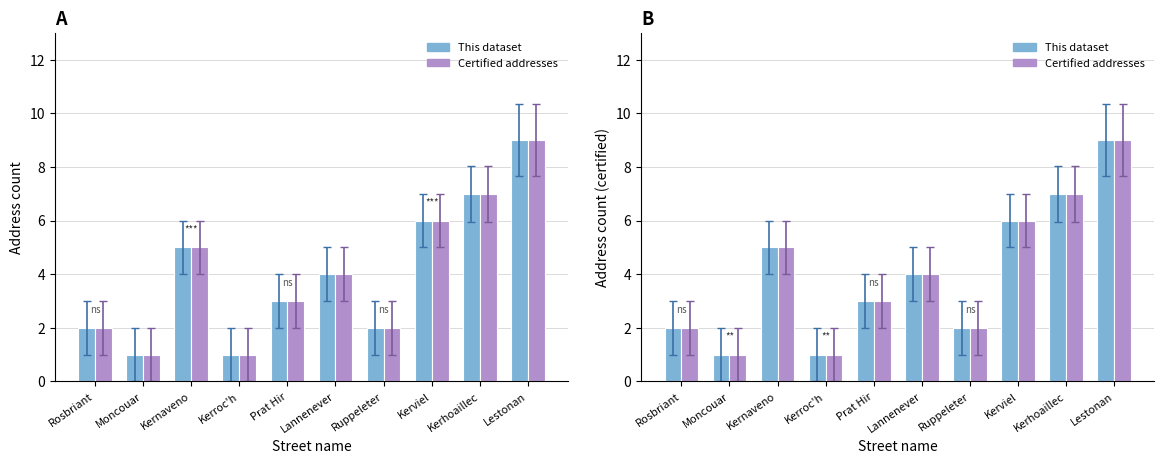

The value of Certified (=1) at Kerroc'h is 1. True or false?

True